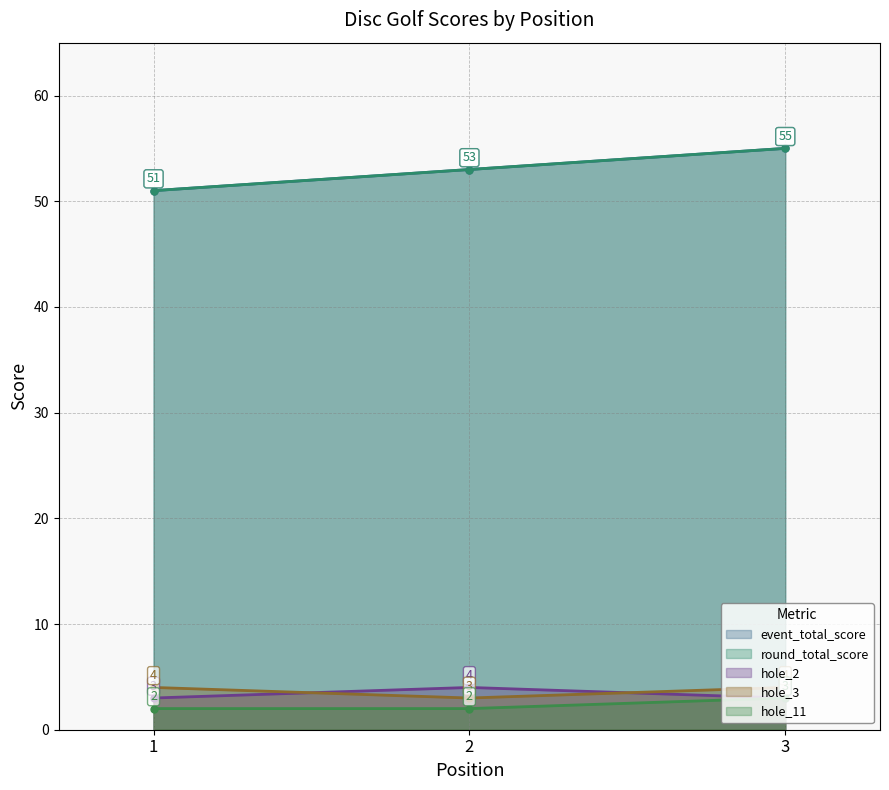

Reading right to left, extract all data points from this chart.

event_total_score: 3=55	2=53	1=51
round_total_score: 3=55	2=53	1=51
hole_2: 3=3	2=4	1=3
hole_3: 3=4	2=3	1=4
hole_11: 3=3	2=2	1=2